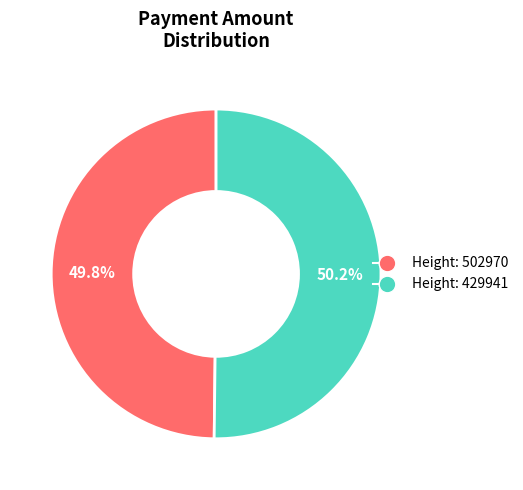

Is there any slice that represents more than half of the pie?

Yes